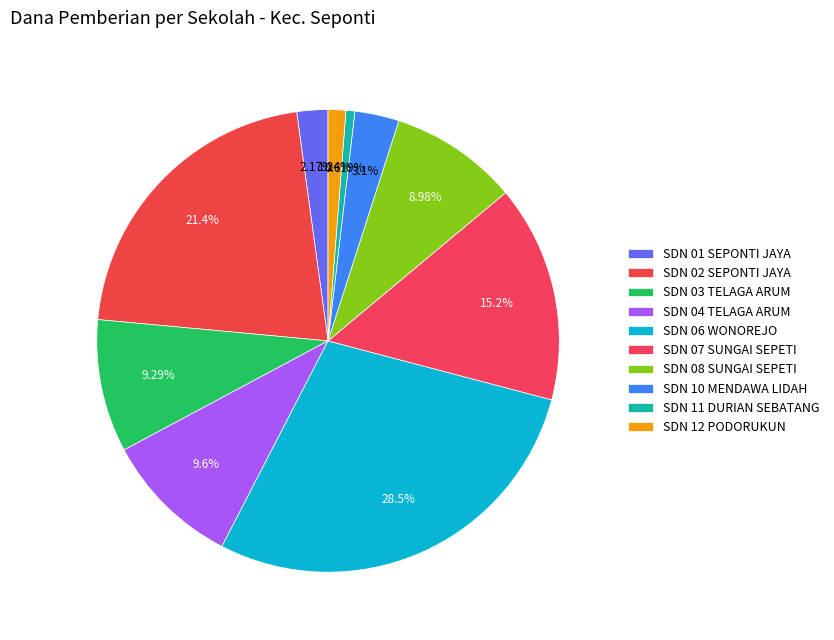

How many segments does this pie chart have?

10